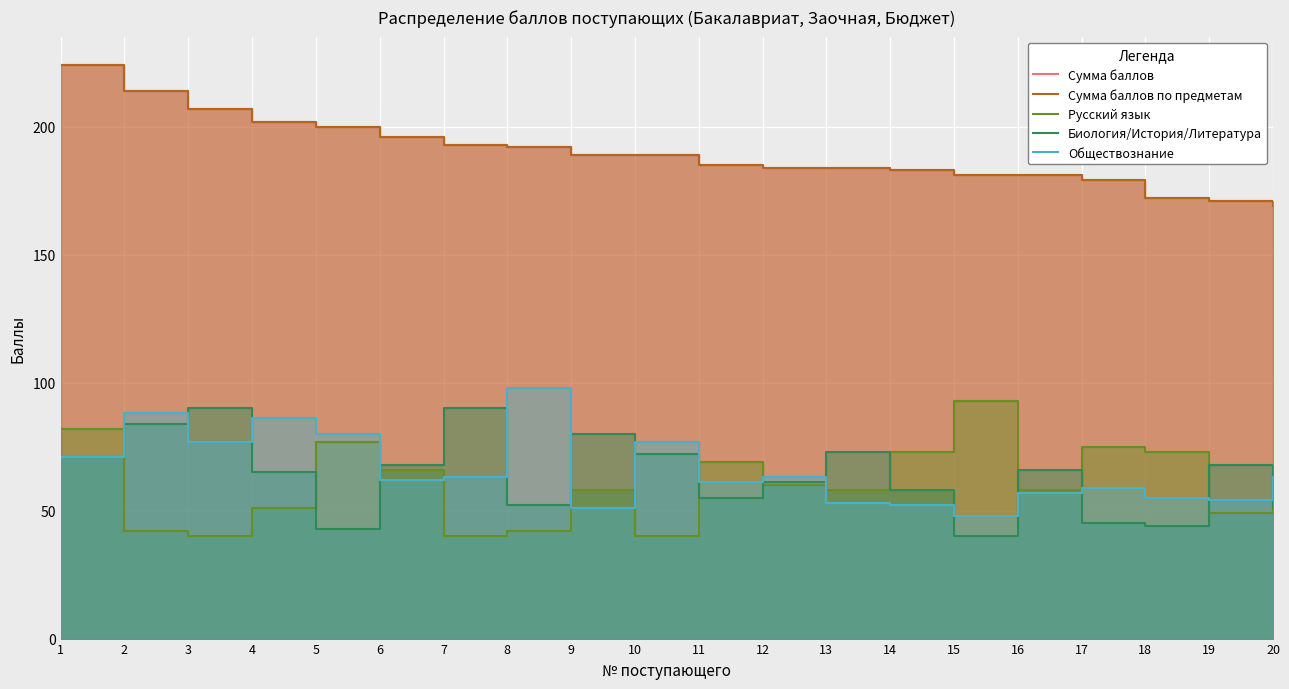

Is it true that Биология/История/Литература equals 84 at 2?

True